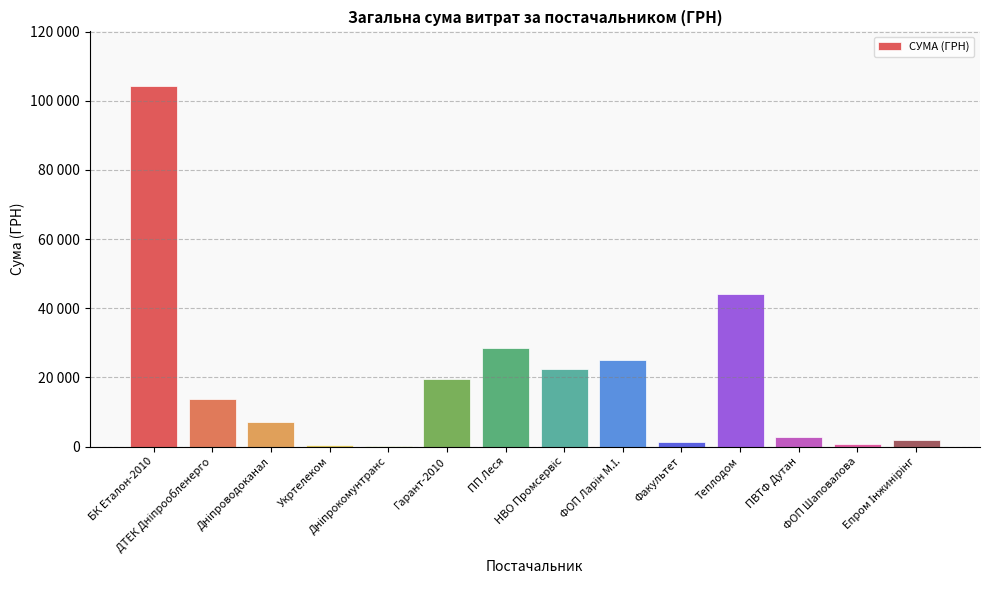

List the labels in order of value, smallest first.

Дніпрокомунтранс, Укртелеком, ФОП Шаповалова, Факультет, Епром Інжинірінг, ПВТФ Дутан, Дніпроводоканал, ДТЕК Дніпрообленерго, Гарант-2010, НВО Промсервіс, ФОП Ларін М.І., ПП Леся, Теплодом, БК Еталон-2010